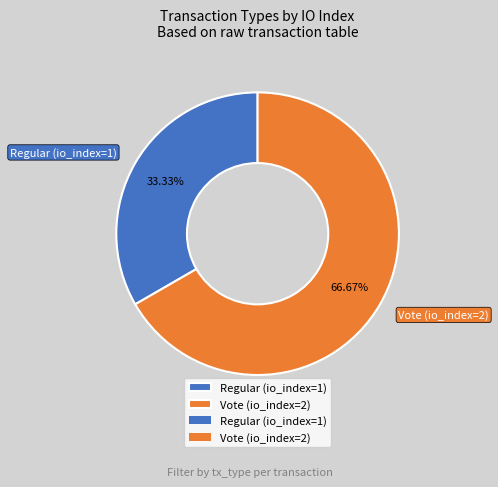

Which has a higher value, Regular (io_index=1) or Vote (io_index=2)?

Vote (io_index=2)